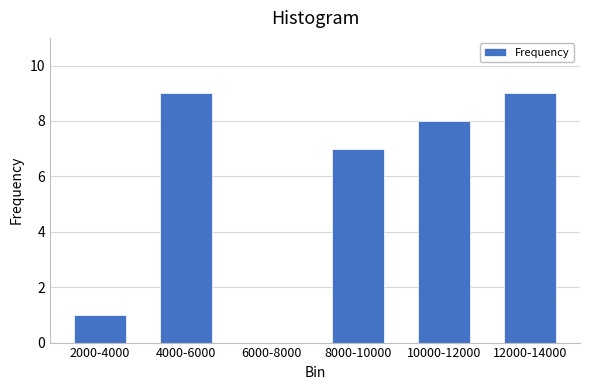

Reading left to right, what are all the values shown in this chart?

2000-4000=1	4000-6000=9	6000-8000=0	8000-10000=7	10000-12000=8	12000-14000=9